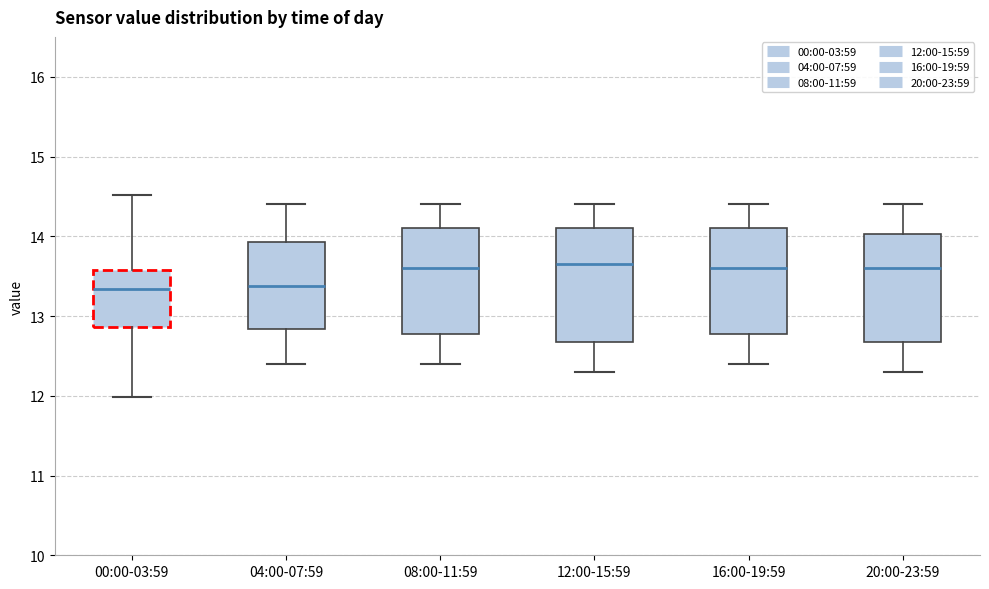

Reading left to right, transcribe this box plot: for each box, give where its median line is, the range the box spans, and where its two whiskers end, as read against the y-axis. The values are not printed on the chart, so give them approximately, as read against the axis.

00:00-03:59: median 13.3, box 12.9 to 13.6, whiskers 12.0 to 14.5
04:00-07:59: median 13.4, box 12.8 to 13.9, whiskers 12.4 to 14.4
08:00-11:59: median 13.6, box 12.8 to 14.1, whiskers 12.4 to 14.4
12:00-15:59: median 13.7, box 12.7 to 14.1, whiskers 12.3 to 14.4
16:00-19:59: median 13.6, box 12.8 to 14.1, whiskers 12.4 to 14.4
20:00-23:59: median 13.6, box 12.7 to 14.0, whiskers 12.3 to 14.4